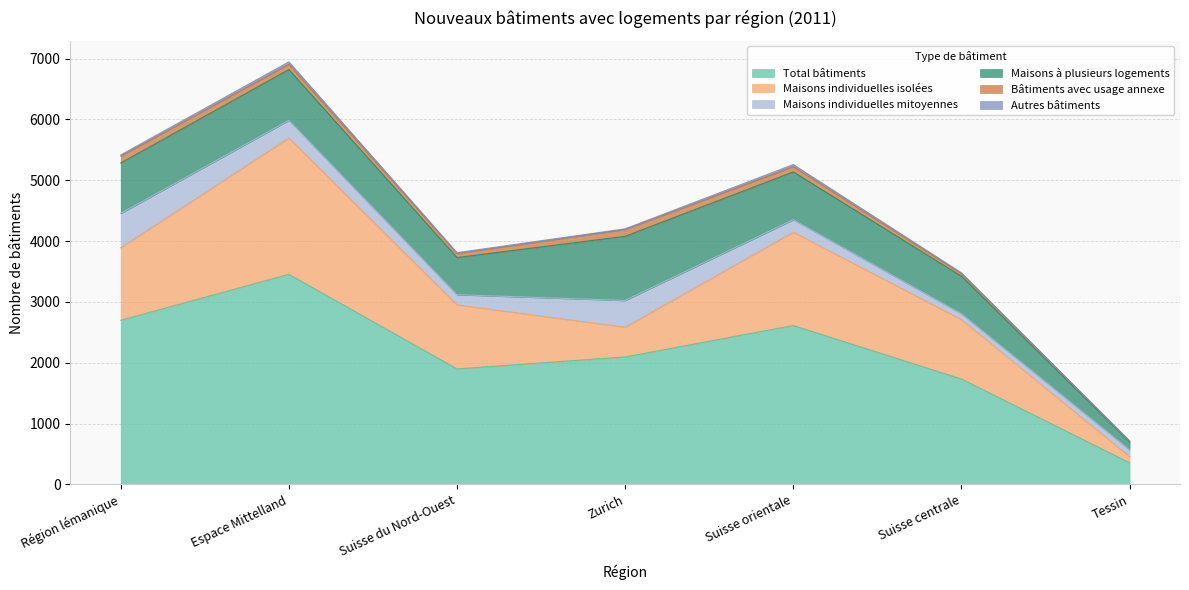

What are all the series names shown in the legend?

Total bâtiments, Maisons individuelles isolées, Maisons individuelles mitoyennes, Maisons à plusieurs logements, Bâtiments avec usage annexe, Autres bâtiments